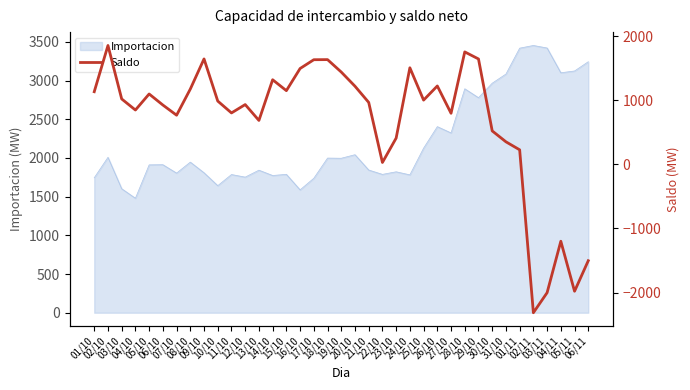

What is the difference between the second highest and second lowest values?

3754.1